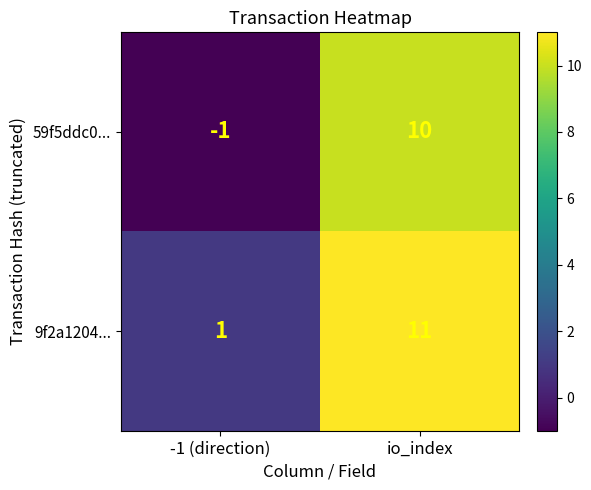

Reading left to right, what are all the values shown in this chart?

59f5ddc0...: -1 (direction)=-1	io_index=10
9f2a1204...: -1 (direction)=1	io_index=11